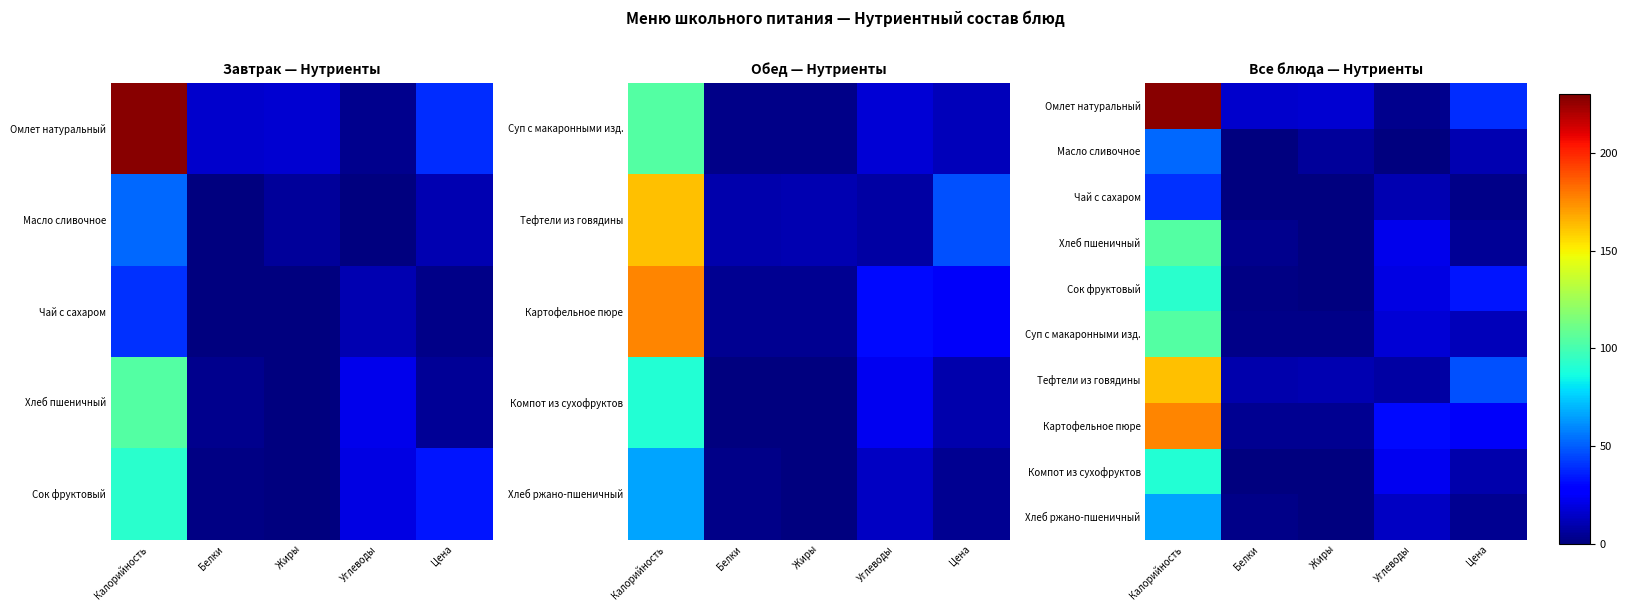

The value of Хлеб ржано-пшеничный at Цена is 4.0. True or false?

True